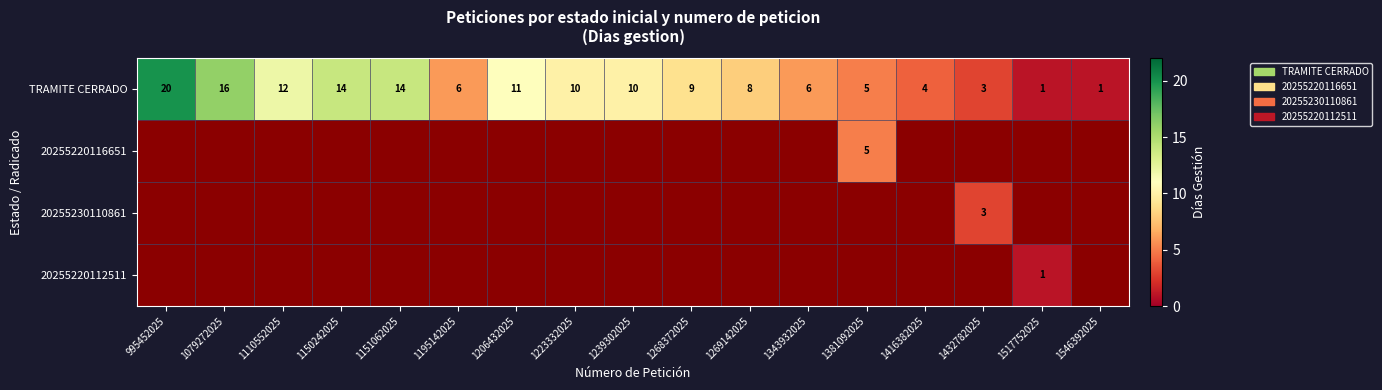

Which has a higher value, 1381092025 or 1079272025?

1079272025